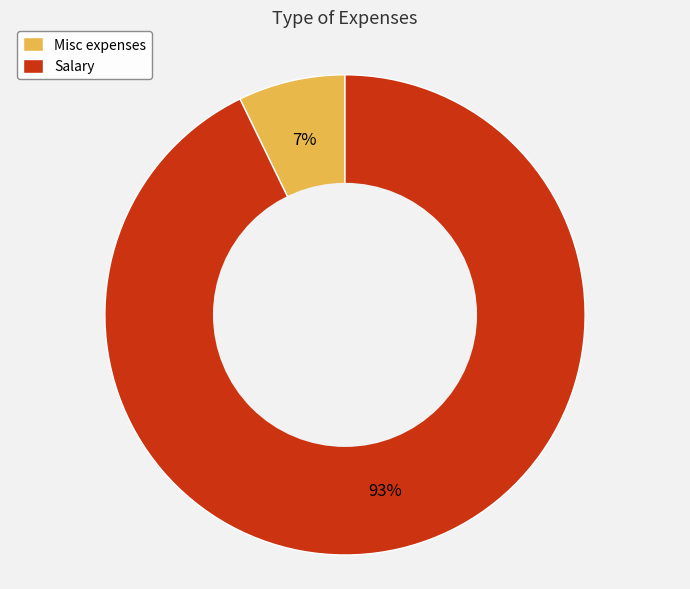

What is the smallest slice in the pie chart?

Misc expenses